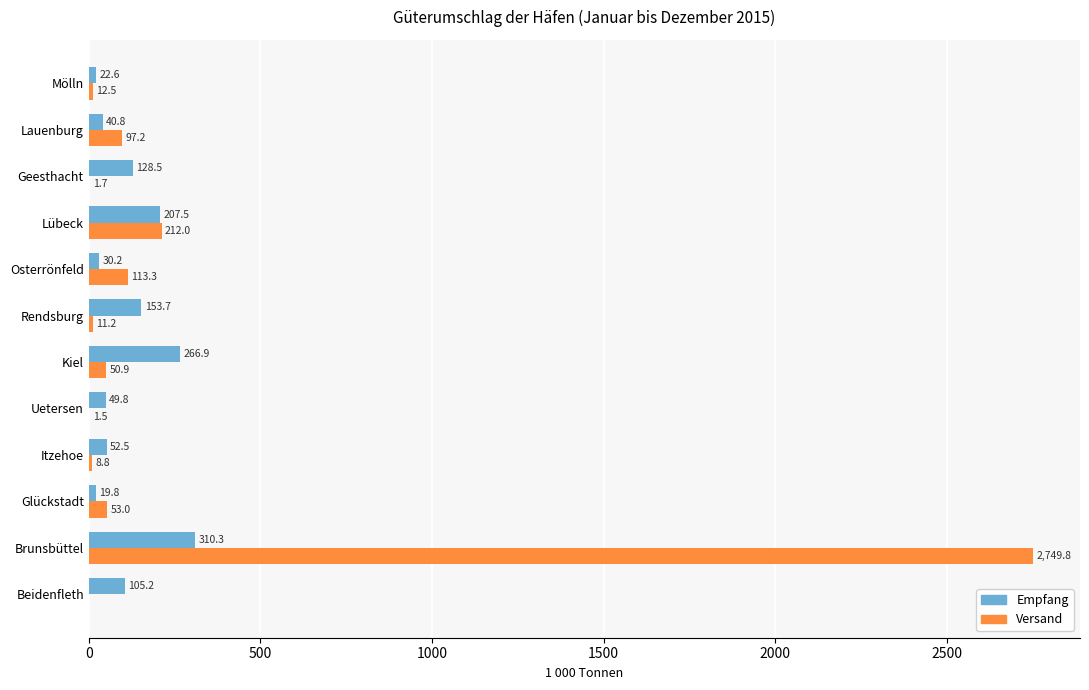

Which category has the highest value across all series?

Brunsbüttel